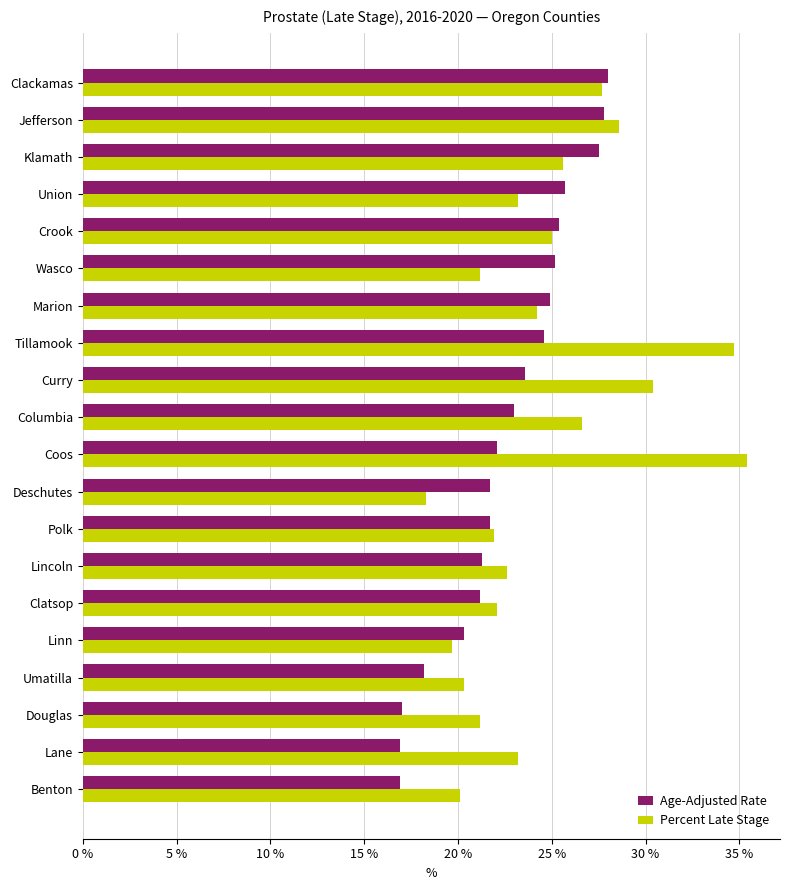

List the series in order of their overall mean, lowest first.

Age-Adjusted Rate, Percent Late Stage